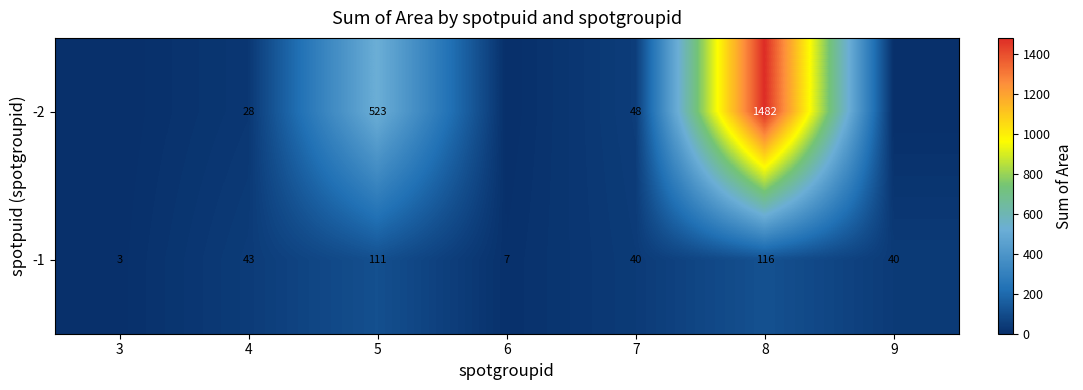

How many series are shown in this chart?

2